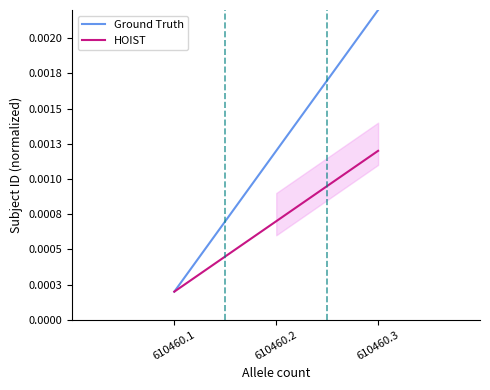

The value of Ground Truth at 610460.1 is 0.0. True or false?

False